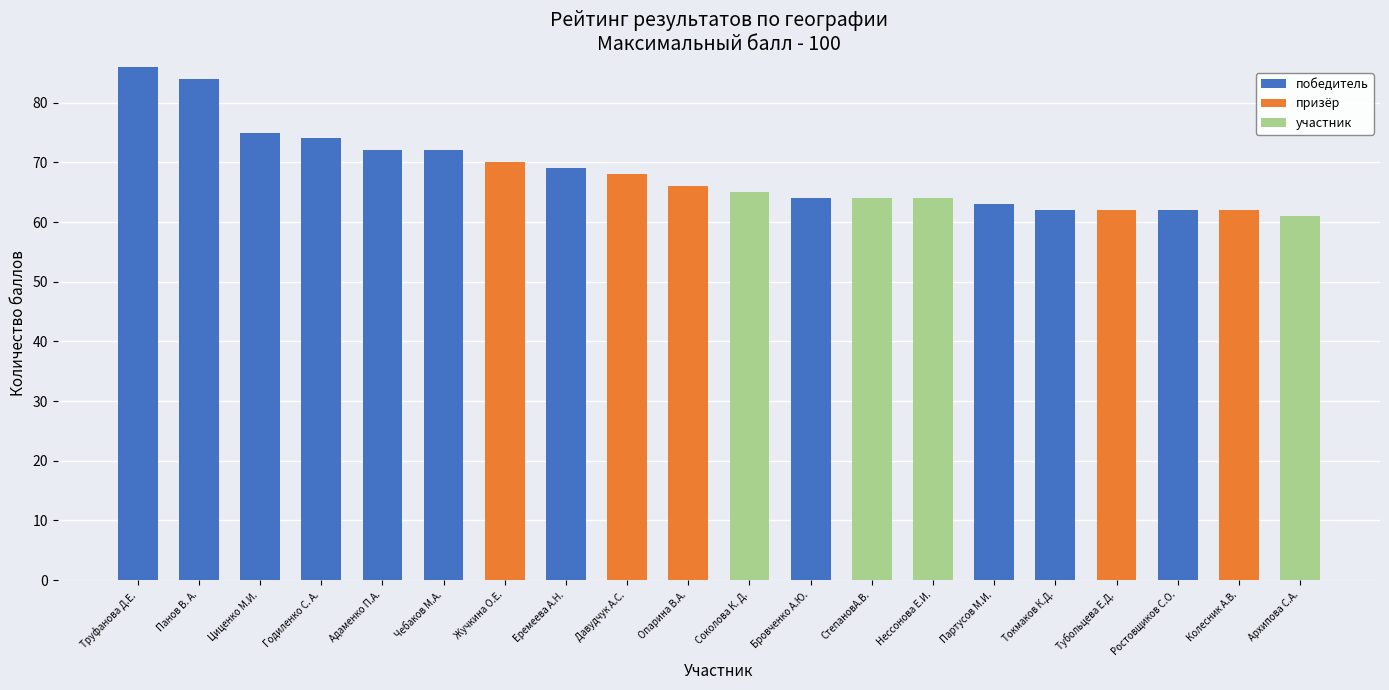

The победитель series shows 72 at Чебаков М.А.. True or false?

True